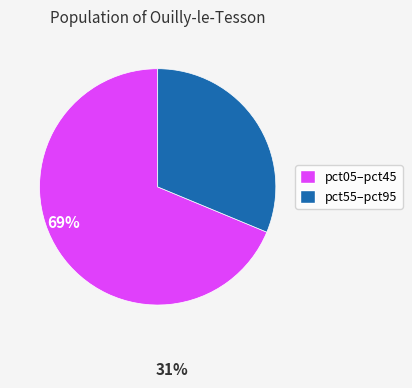

Does any single category account for the majority?

Yes